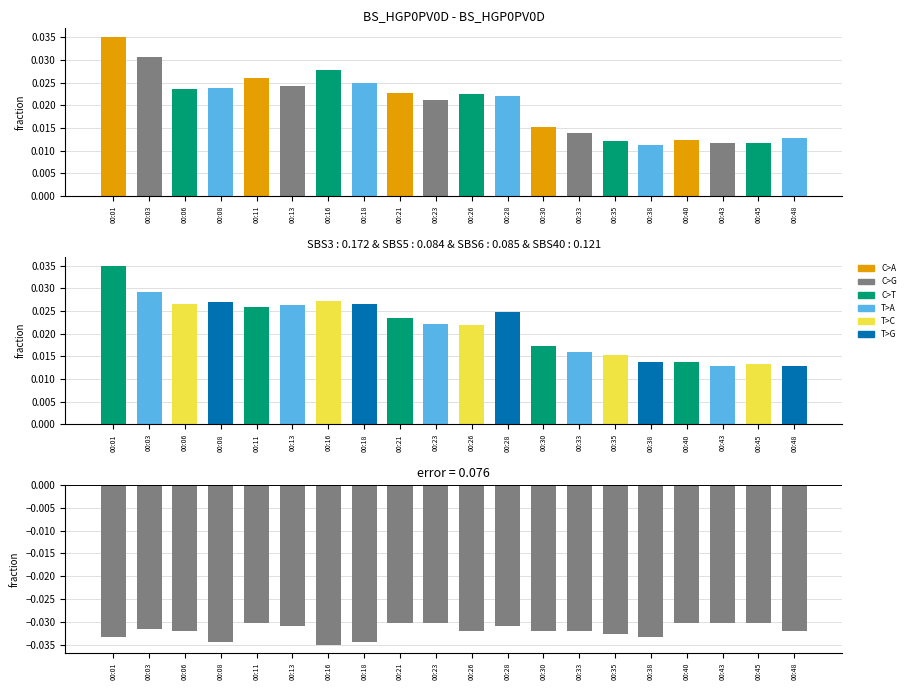

Are the bars horizontal?

No